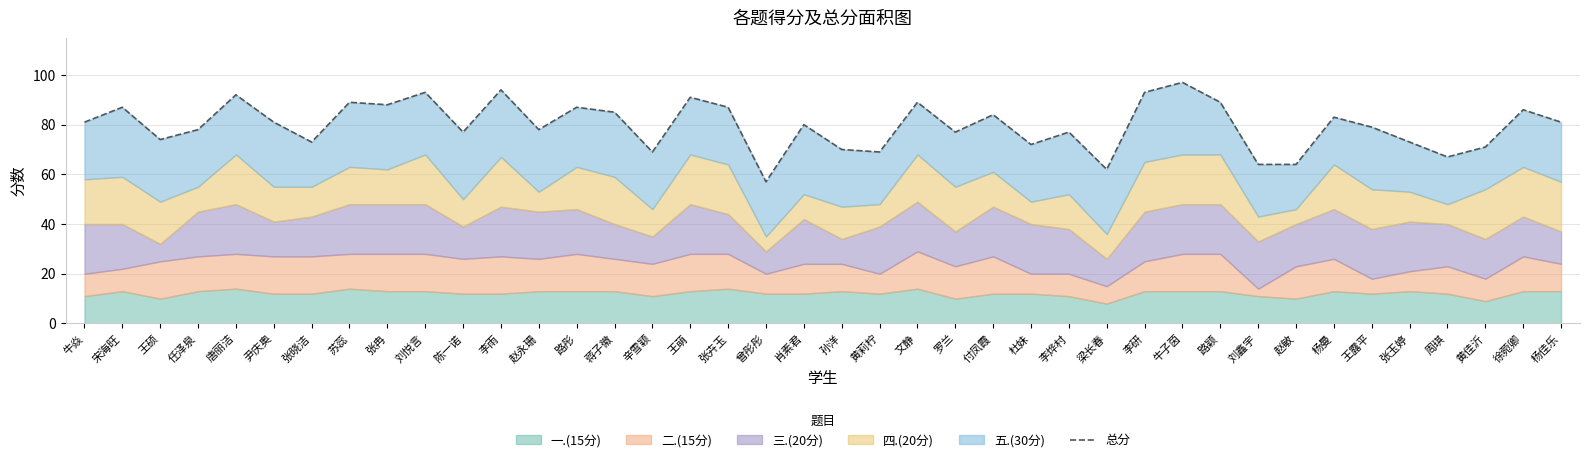

Does the chart have visible grid lines?

Yes